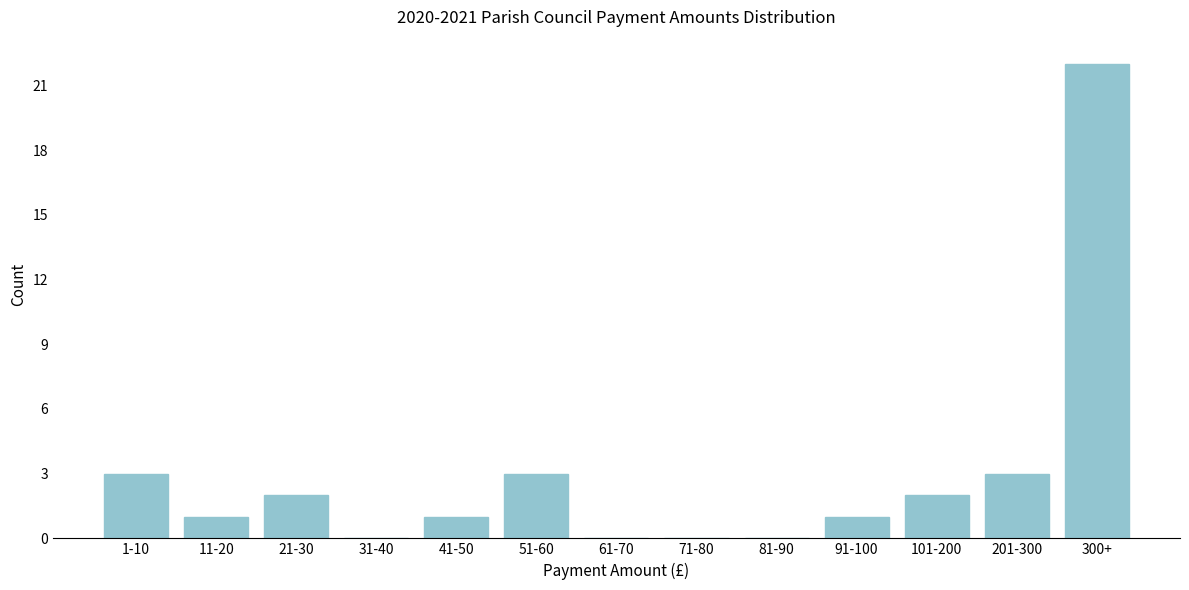

Reading left to right, list all the values displayed in this chart.

1-10=3	11-20=1	21-30=2	31-40=0	41-50=1	51-60=3	61-70=0	71-80=0	81-90=0	91-100=1	101-200=2	201-300=3	300+=22